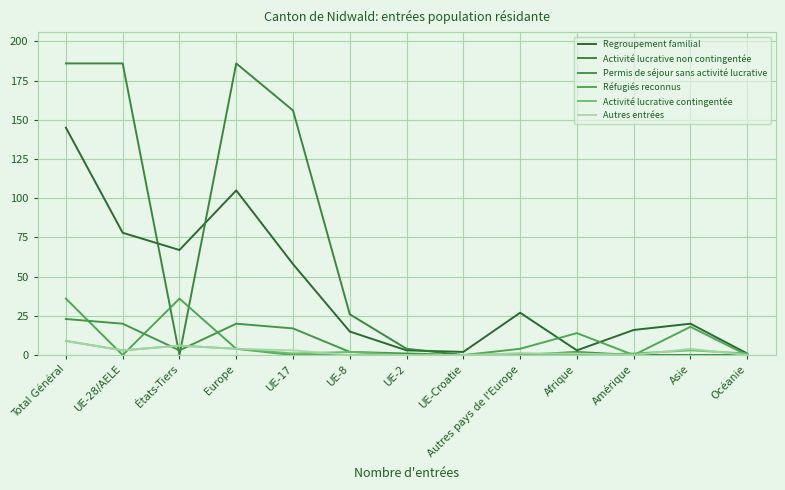

How many intersections are there between Autres entrées and Activité lucrative non contingentée?

2